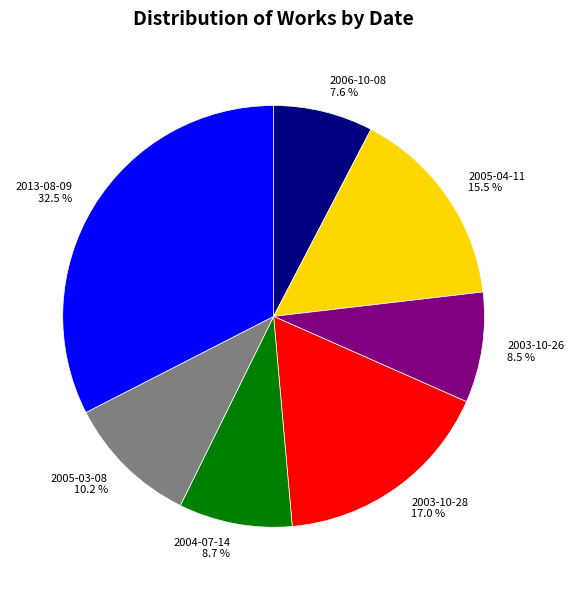

Is it true that 2005-04-11 is 2% of the pie?

False